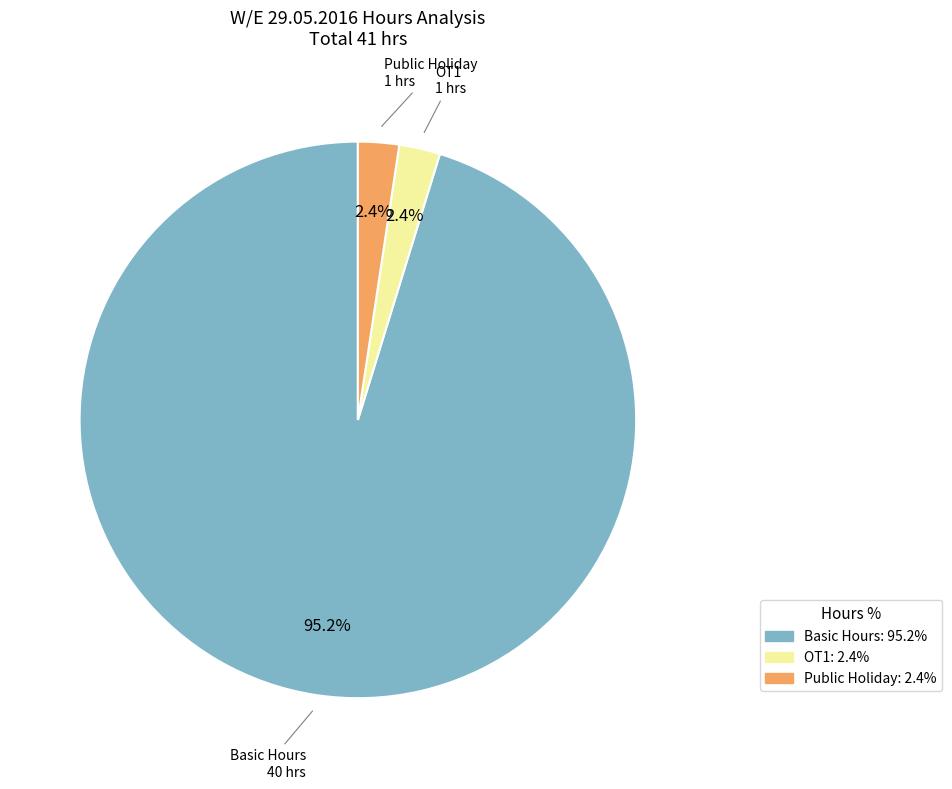

Which has a higher value, Basic Hours or Public Holiday?

Basic Hours